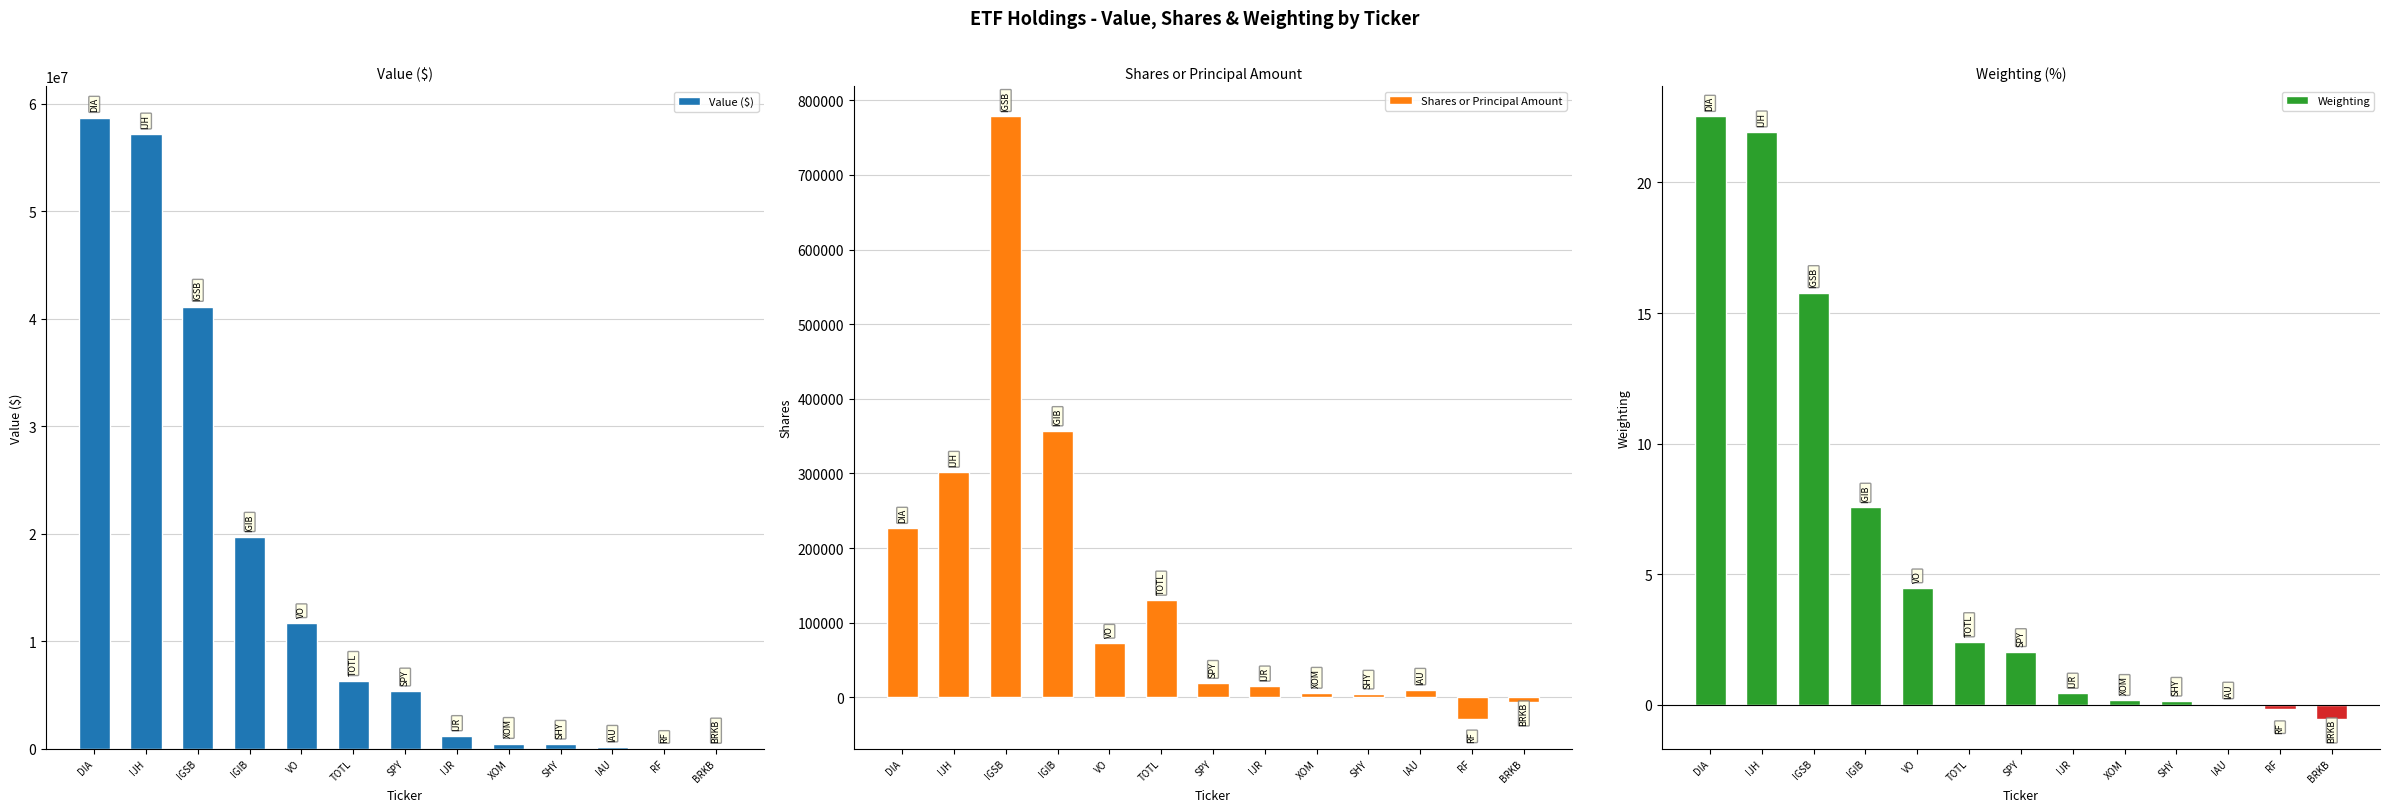

True or false: Weighting has a value of 3.0 at VO.

False